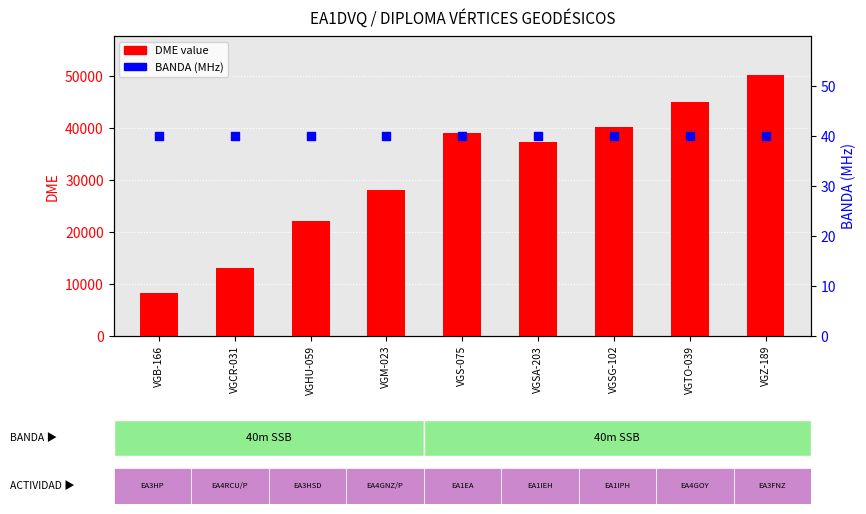

At which category is the sum across all series the highest?

VGZ-189